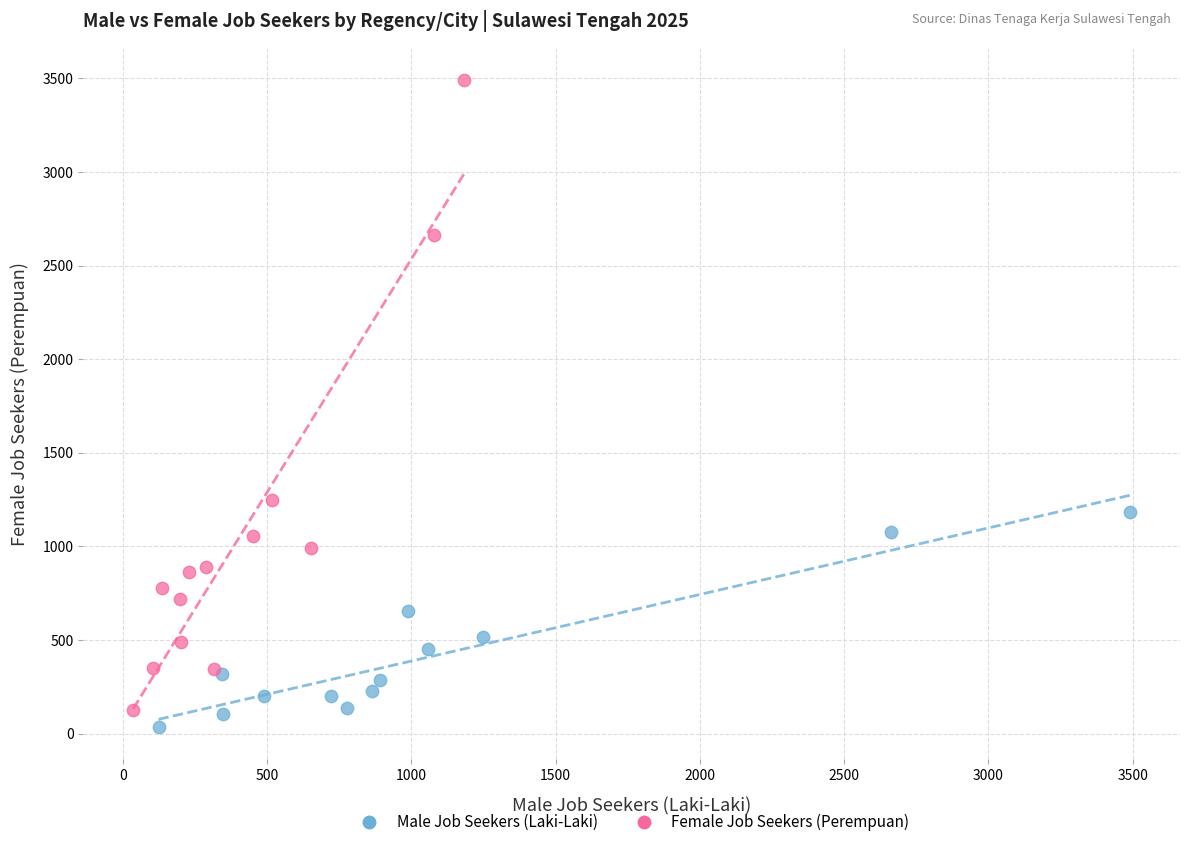

Which series has the widest spread of Y values?

Female Job Seekers (Perempuan)